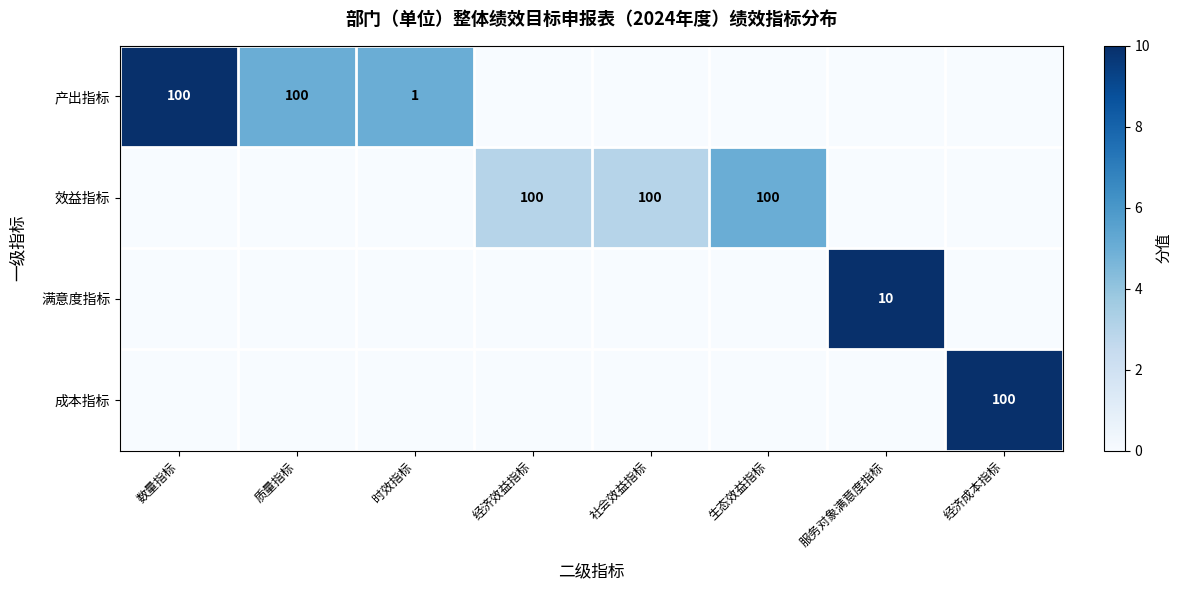

True or false: 效益指标 has a value of 100 at 生态效益指标.

True